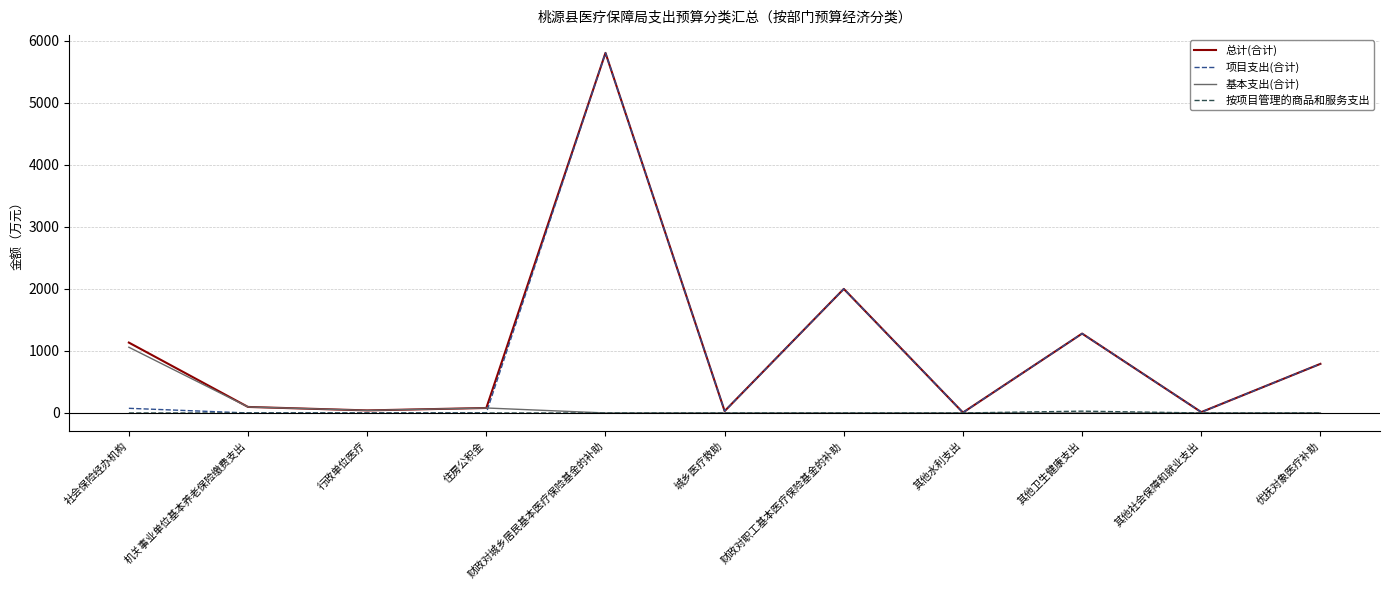

What is the difference between the highest and lowest values at 财政对城乡居民基本医疗保险基金的补助?

5804.4